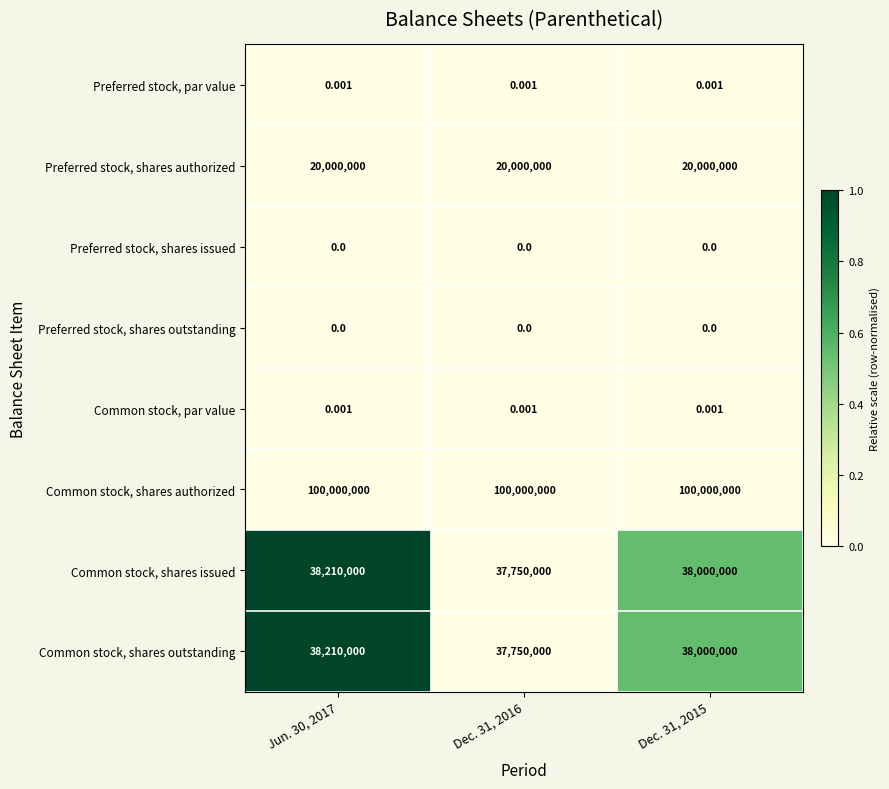

At how many categories does at least one series exceed 0?

3